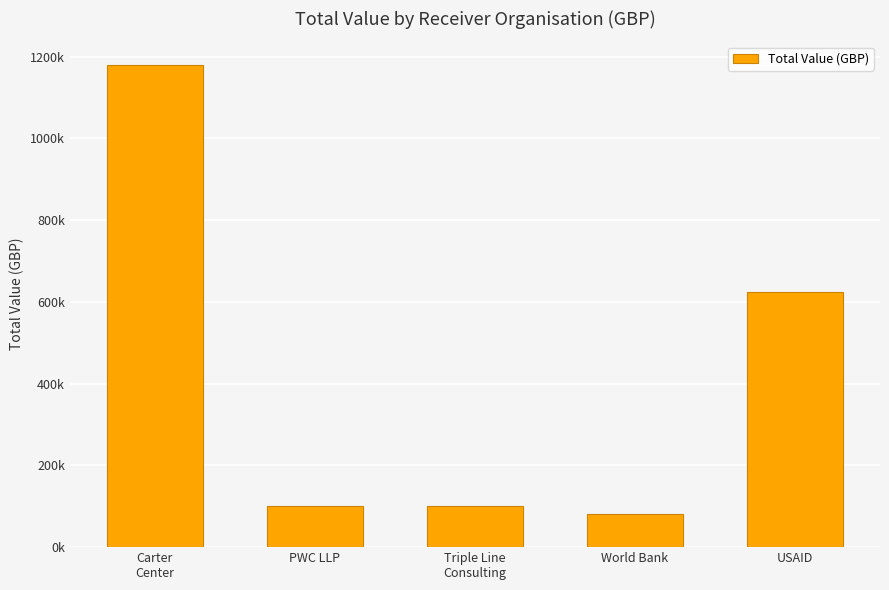

Does the chart contain any negative values?

No